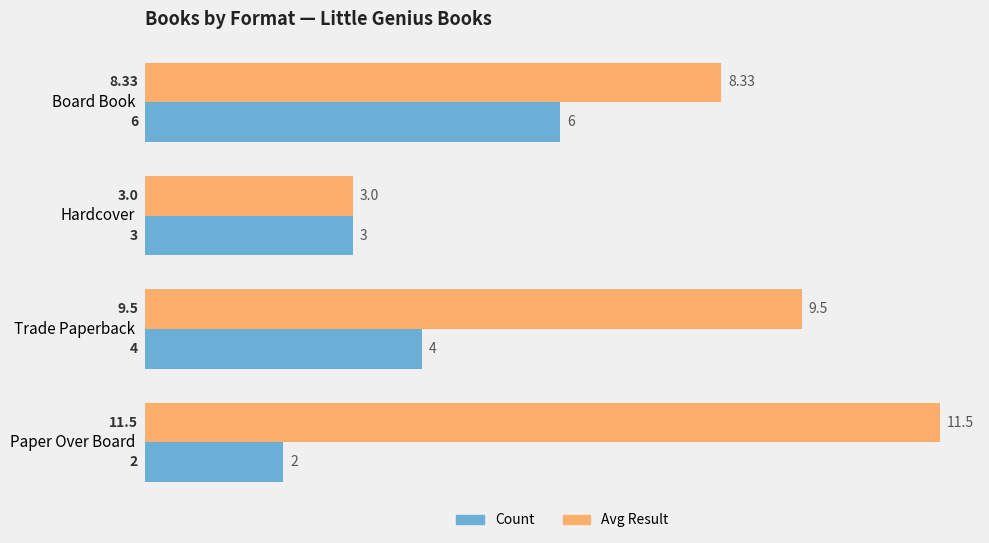

Which series changed the most between Hardcover and Paper Over Board?

Avg Result